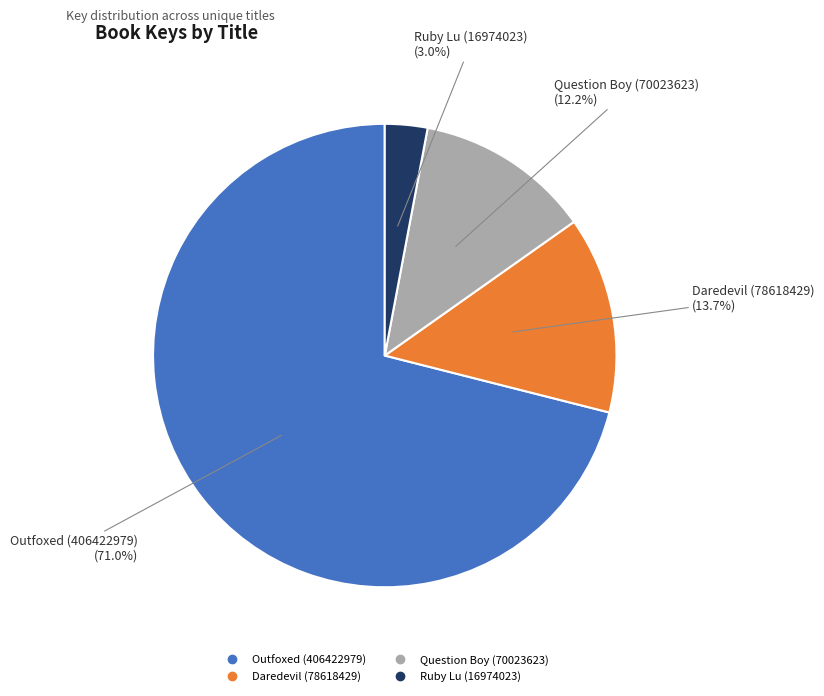

To the nearest percent, what is the combined percentage of Daredevil (78618429) and Ruby Lu (16974023)?

17%